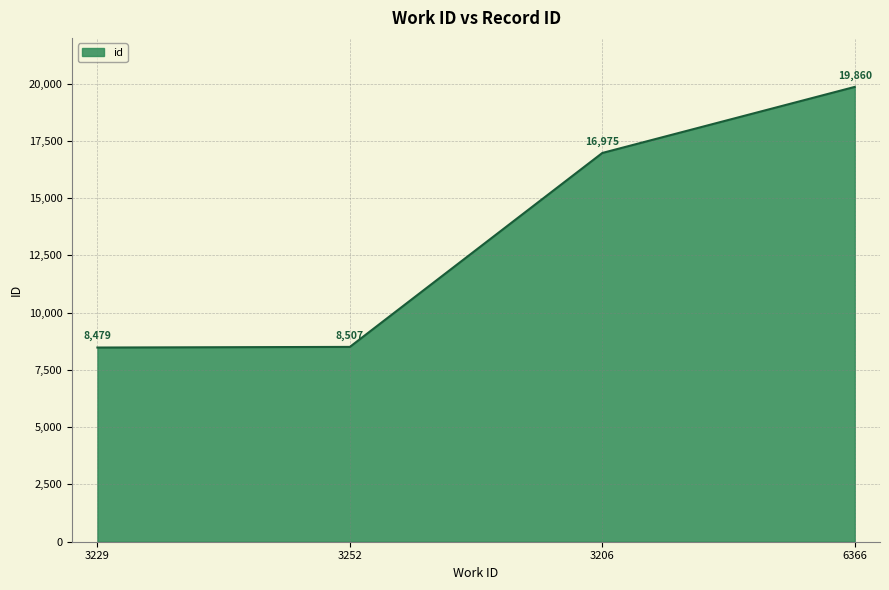

The chart shows a value of 19860 at 6366. True or false?

True